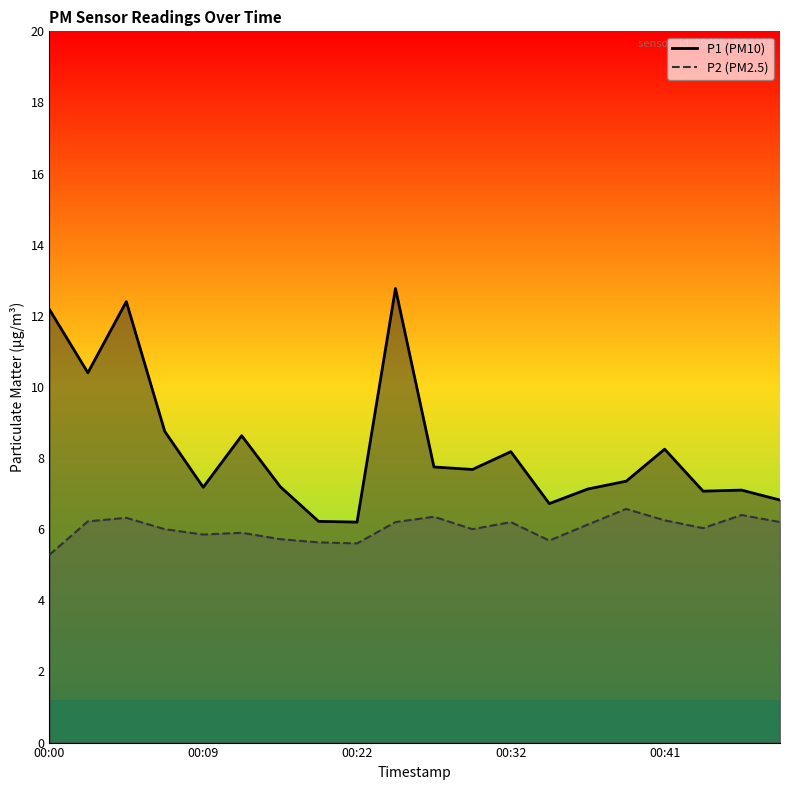

Is the value of P1 at 00:49 greater than the value of P2 at 00:49?

Yes